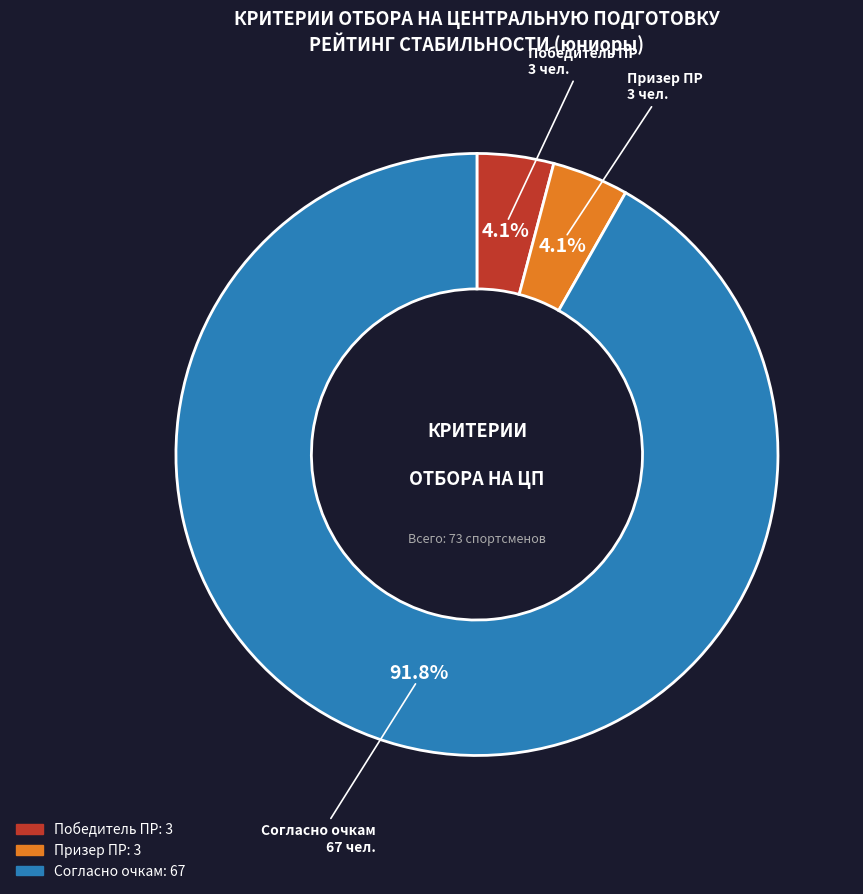

What is the largest slice in the pie chart?

Согласно очкам